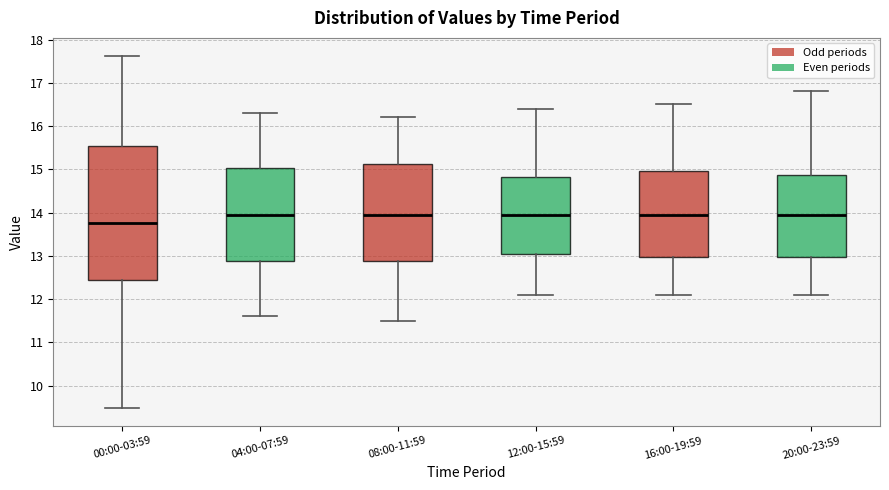

Which box has the lowest median line?

00:00-03:59